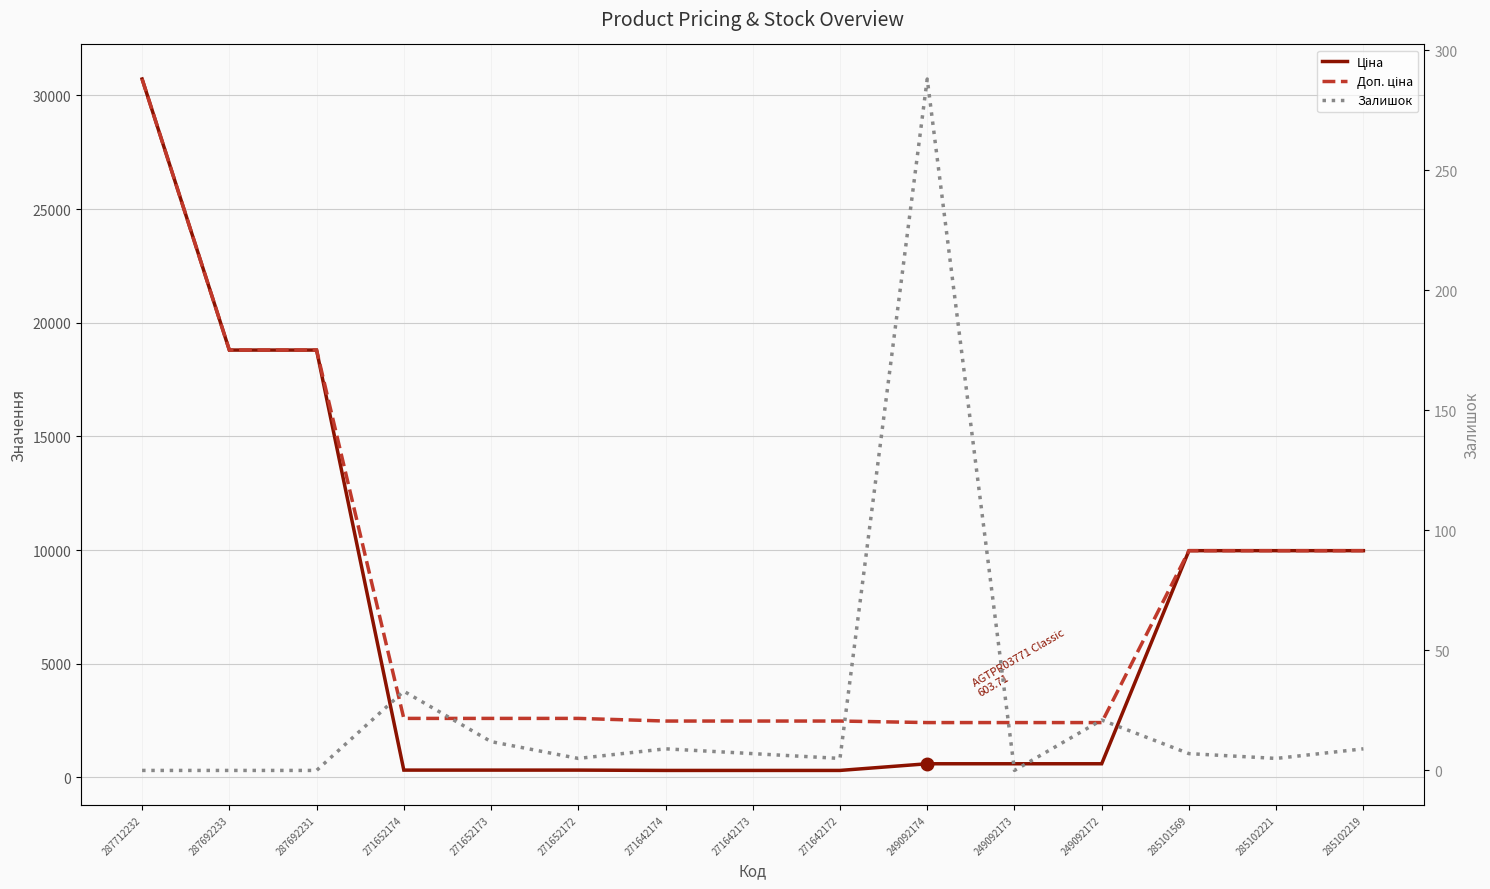

What is the difference between the maximum and minimum values in the Доп. ціна series?

28302.3